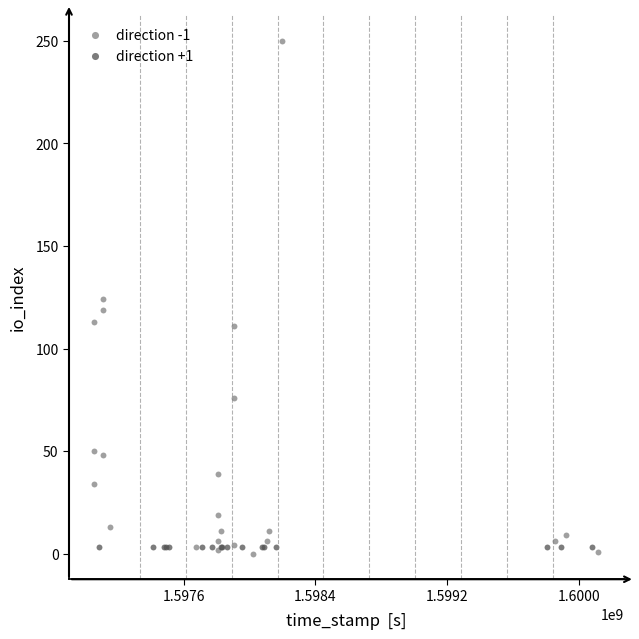

Which series contains the highest Y value?

direction -1